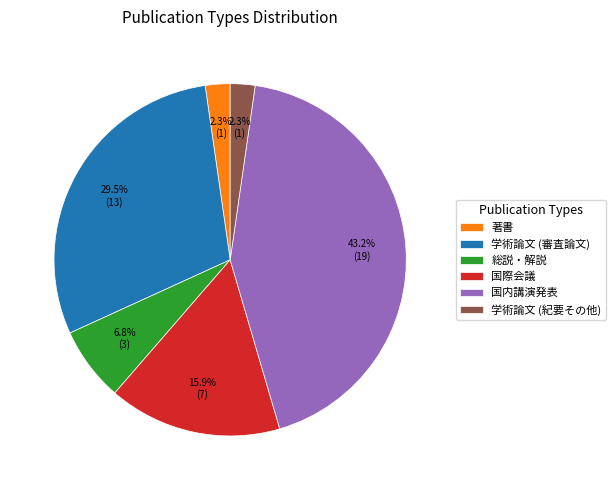

Combined, do 国内講演発表 and 著書 account for over 50%?

No